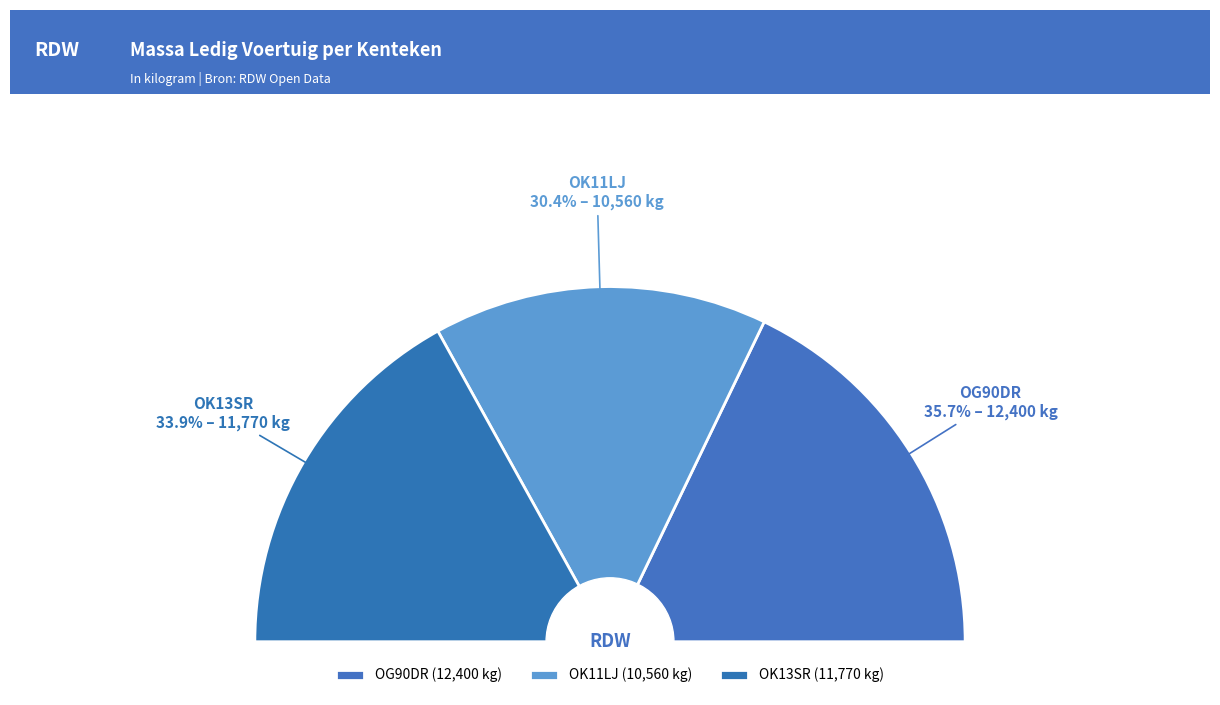

How many slices are in this pie chart?

3